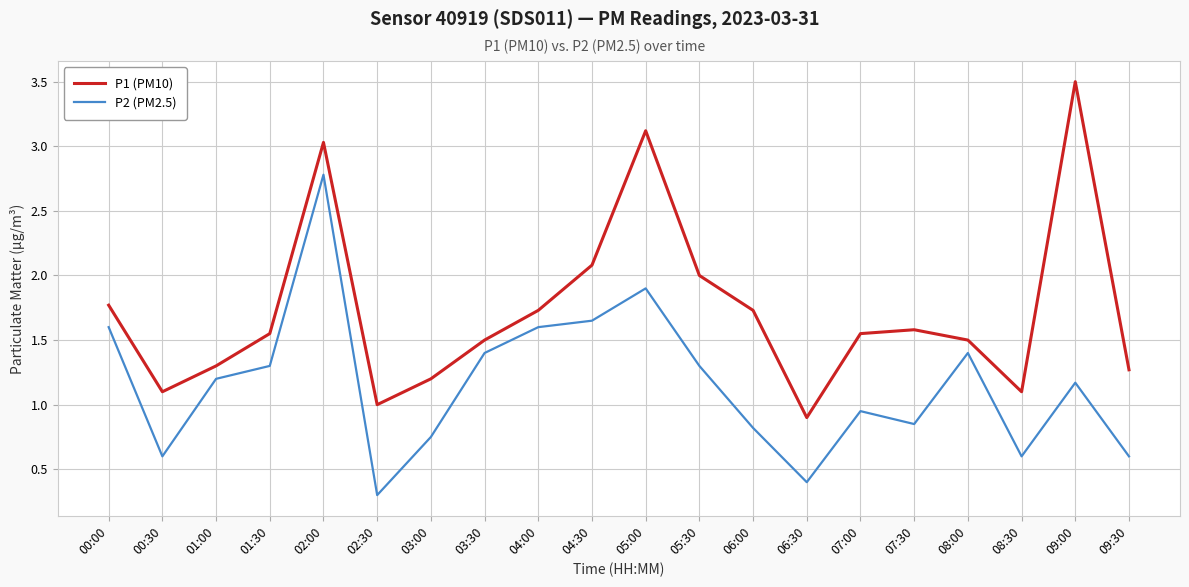

What position from the left is 07:00?

15